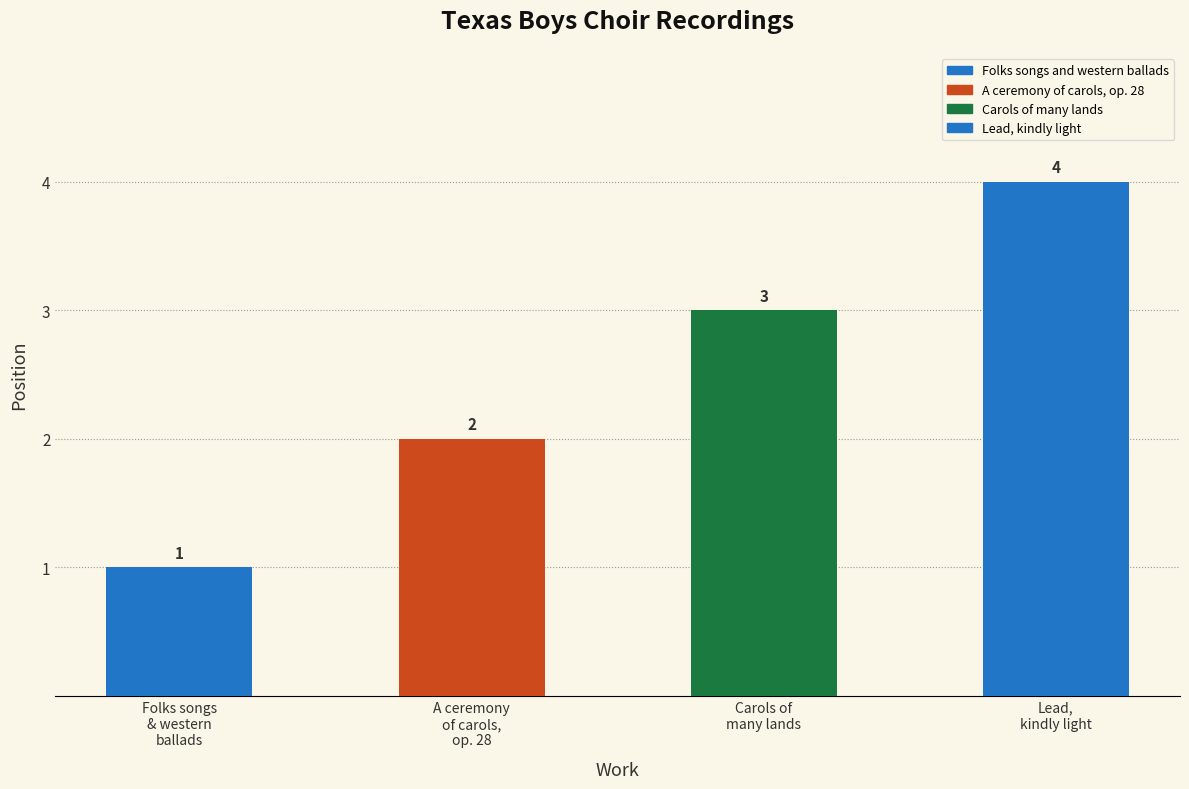

Which has a higher value, Folks songs and western ballads or Carols of many lands?

Carols of many lands